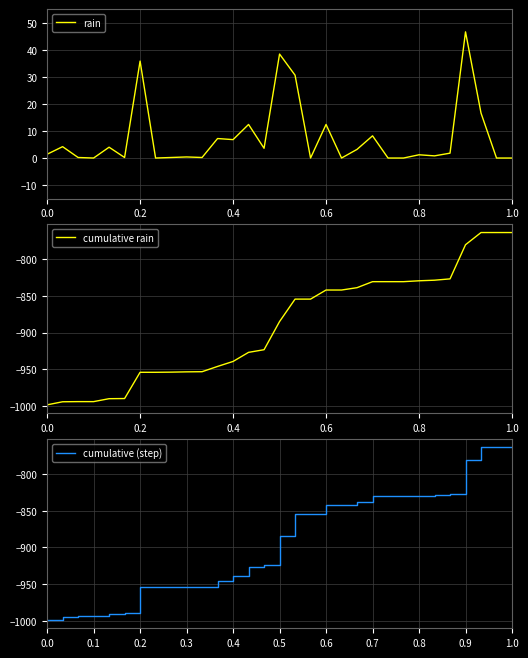

What is the highest value of the rain series?

46.6